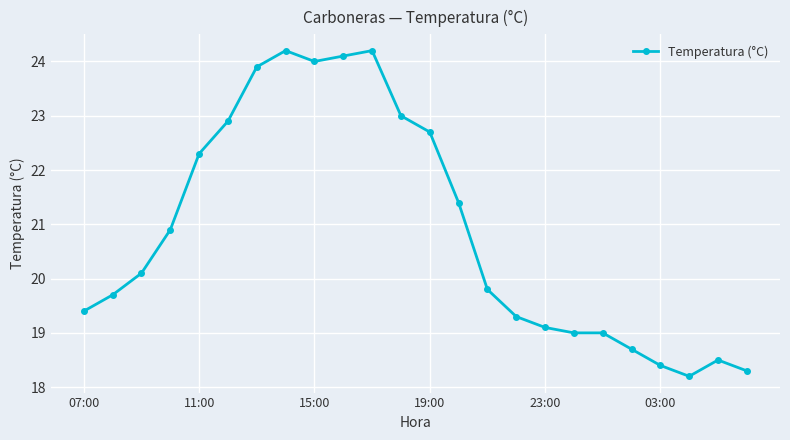

What is the value of the 9th point from the left?

24.0